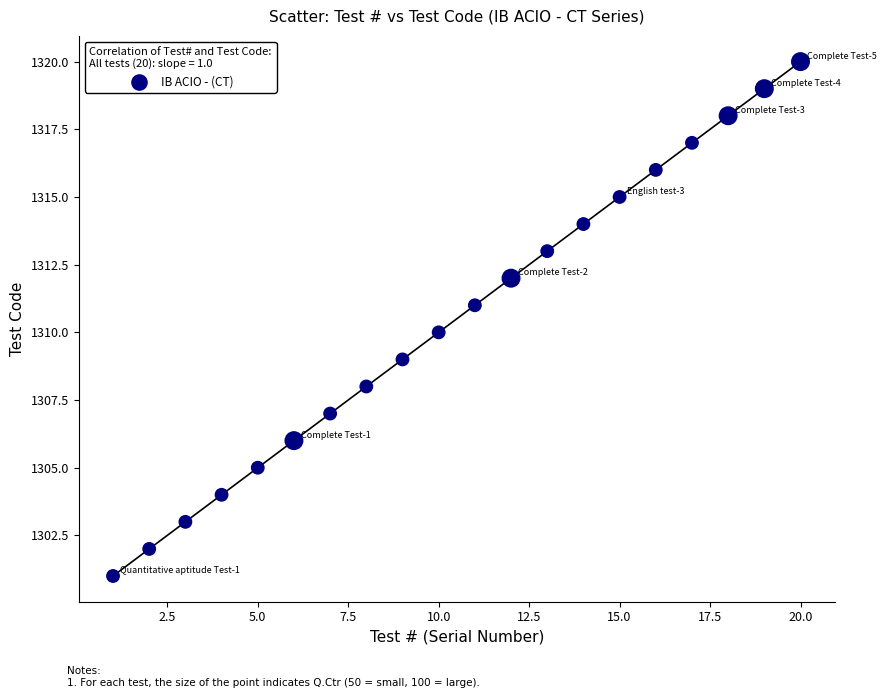

What is the range of Y values (max minus min)?

19